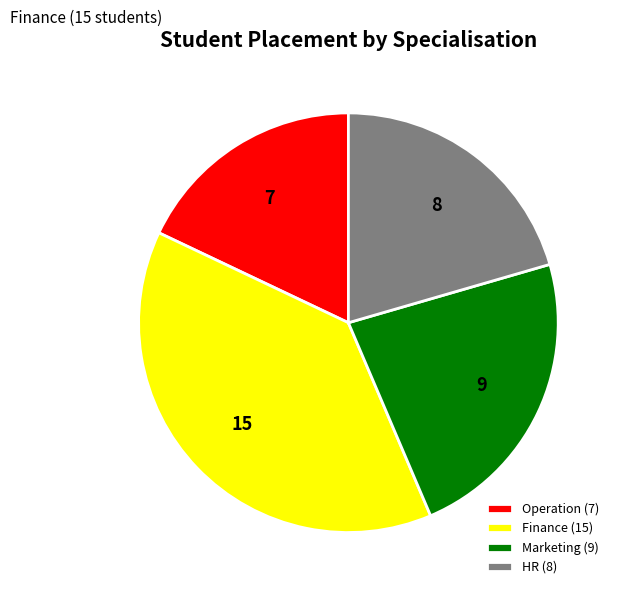

What is the ratio of the value at Marketing (9) to the value at Finance (15)?

0.6